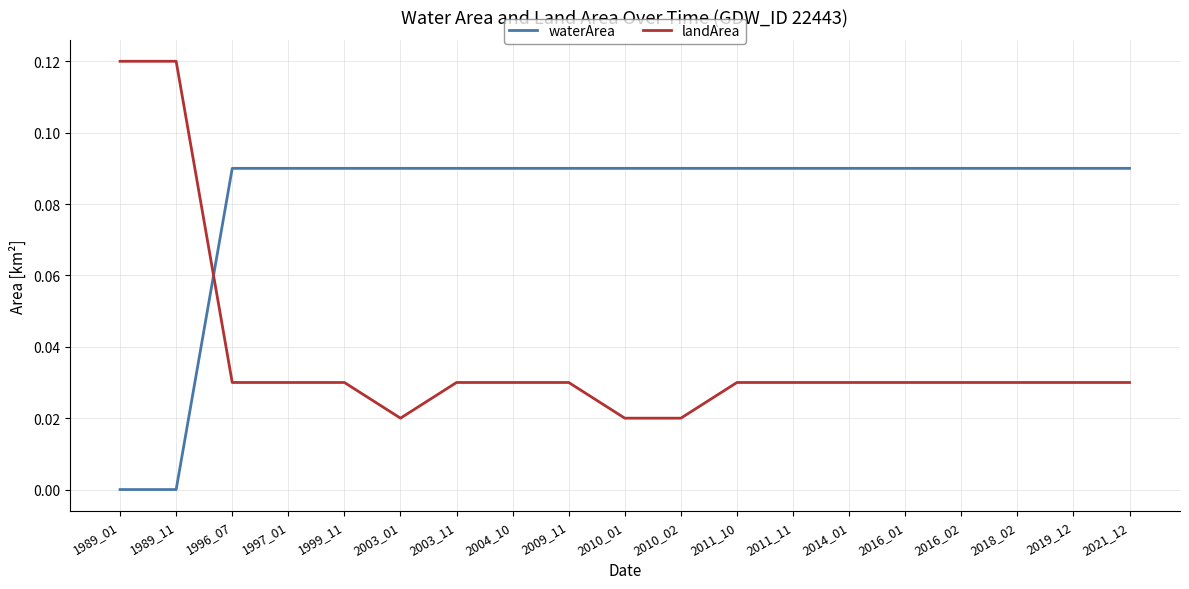

Is it true that waterArea equals 0.2 at 2011_10?

False